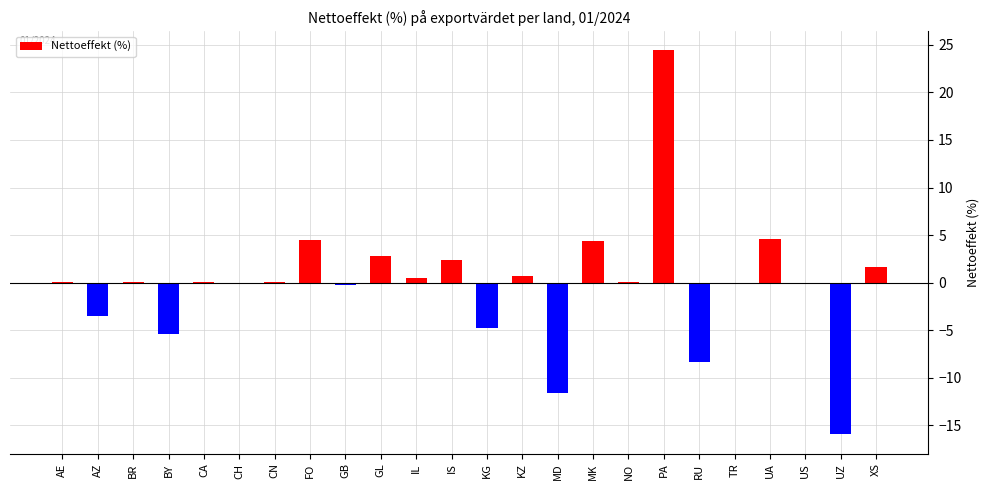

Are the bars grouped side by side (vs. stacked)?

No